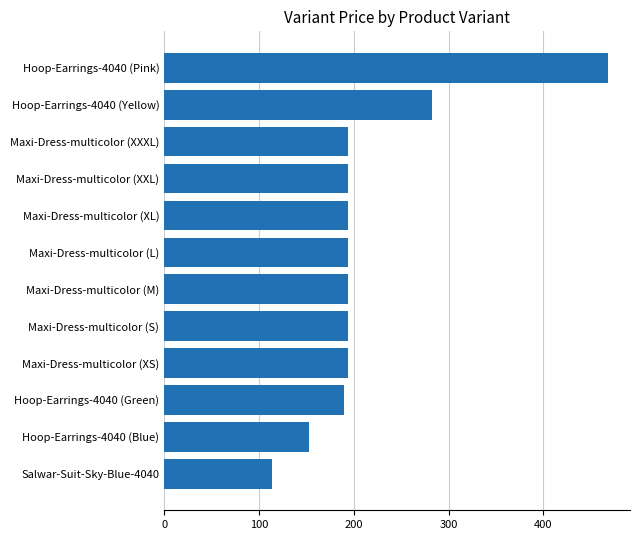

What is the minimum value shown in the chart?

114